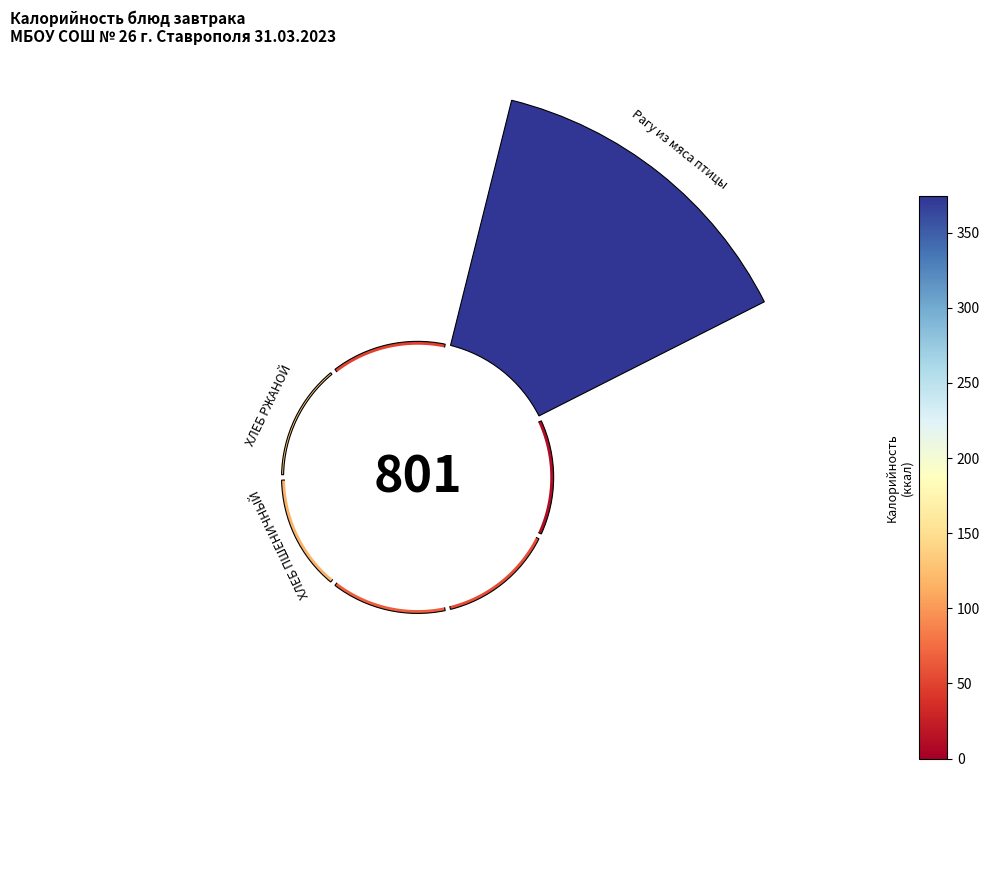

How many segments does this pie chart have?

7